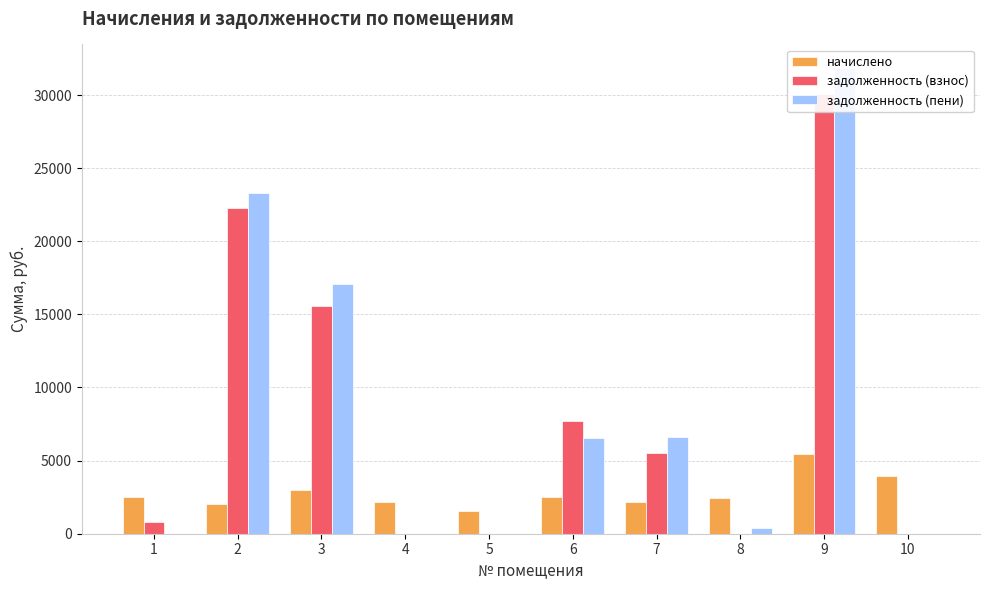

Reading left to right, list all the values displayed in this chart.

начислено: 2500.6	2012.0	2989.1	2136.2	1581.5	2500.6	2152.8	2434.3	5423.5	3957.8
задолженность (взнос): 833.5	22303.1	15606.0	0.0	0.0	7738.5	5549.5	0.0	30058.4	0.0
задолженность (пени): 0.0	23309.2	17100.5	0.0	0.0	6514.3	6625.9	405.7	31866.3	0.0